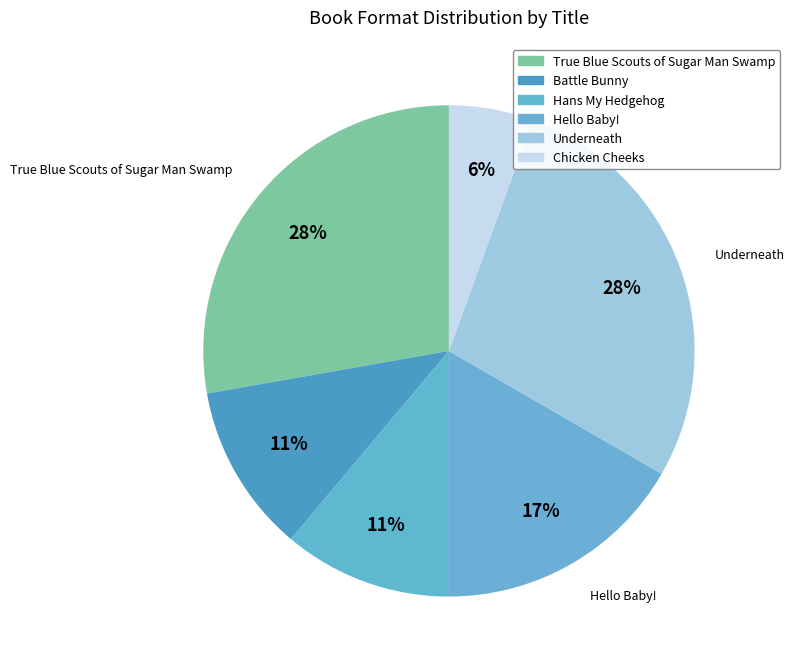

Which has a higher value, Battle Bunny or Hello Baby!?

Hello Baby!